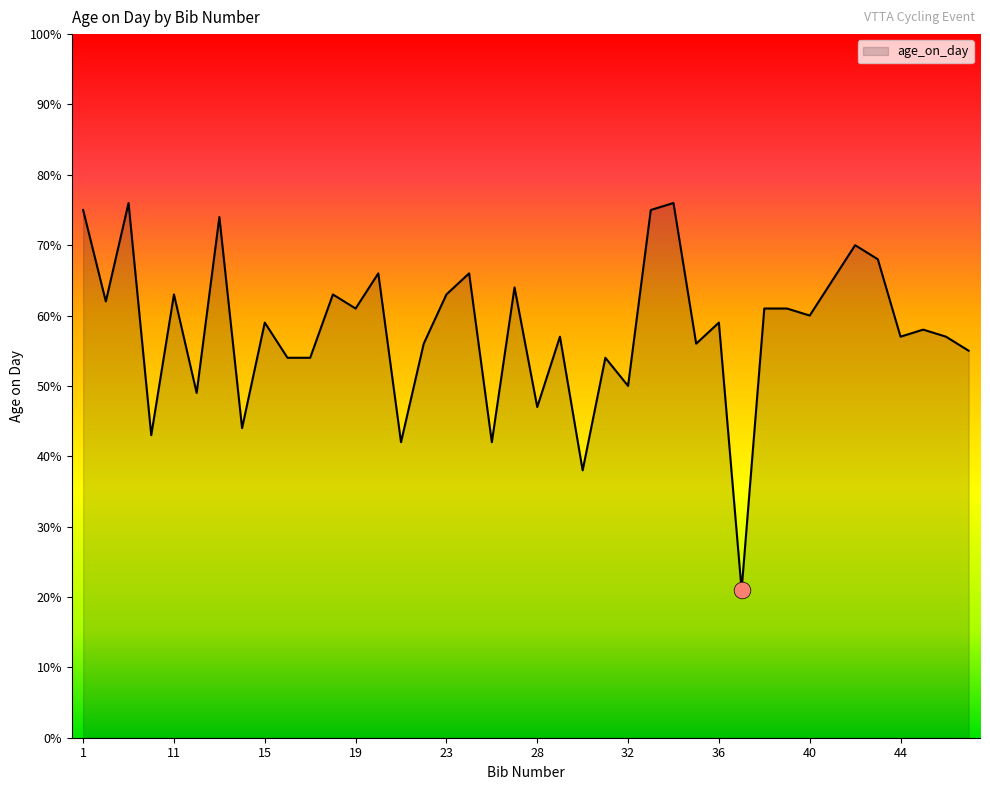

What is the maximum value shown in the chart?

76